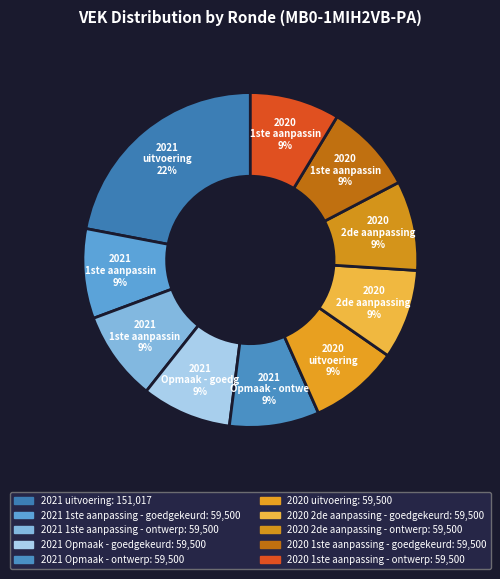

How many segments does this pie chart have?

10